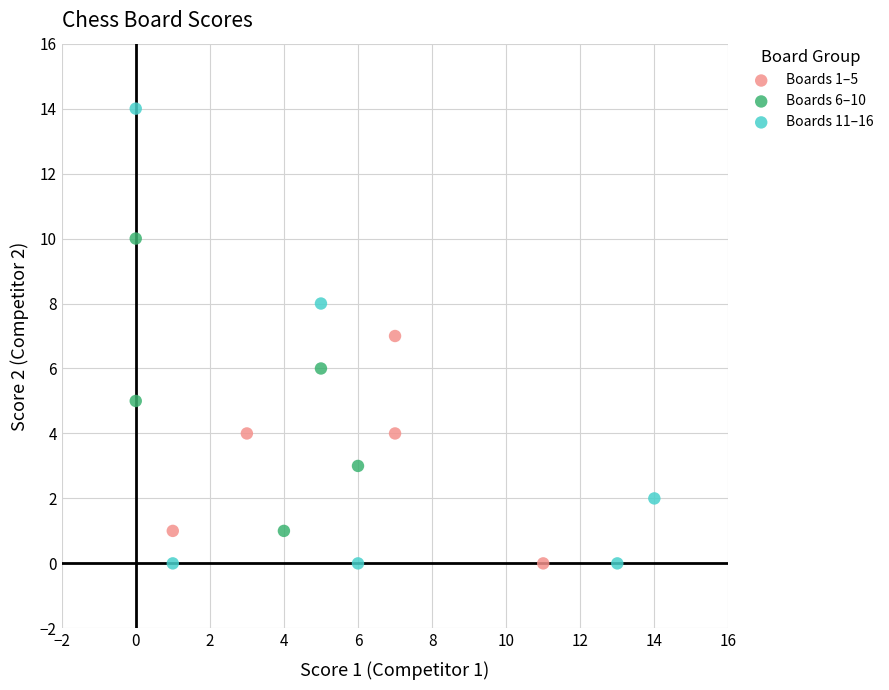

Which series reaches the maximum Y coordinate?

Boards 11–16